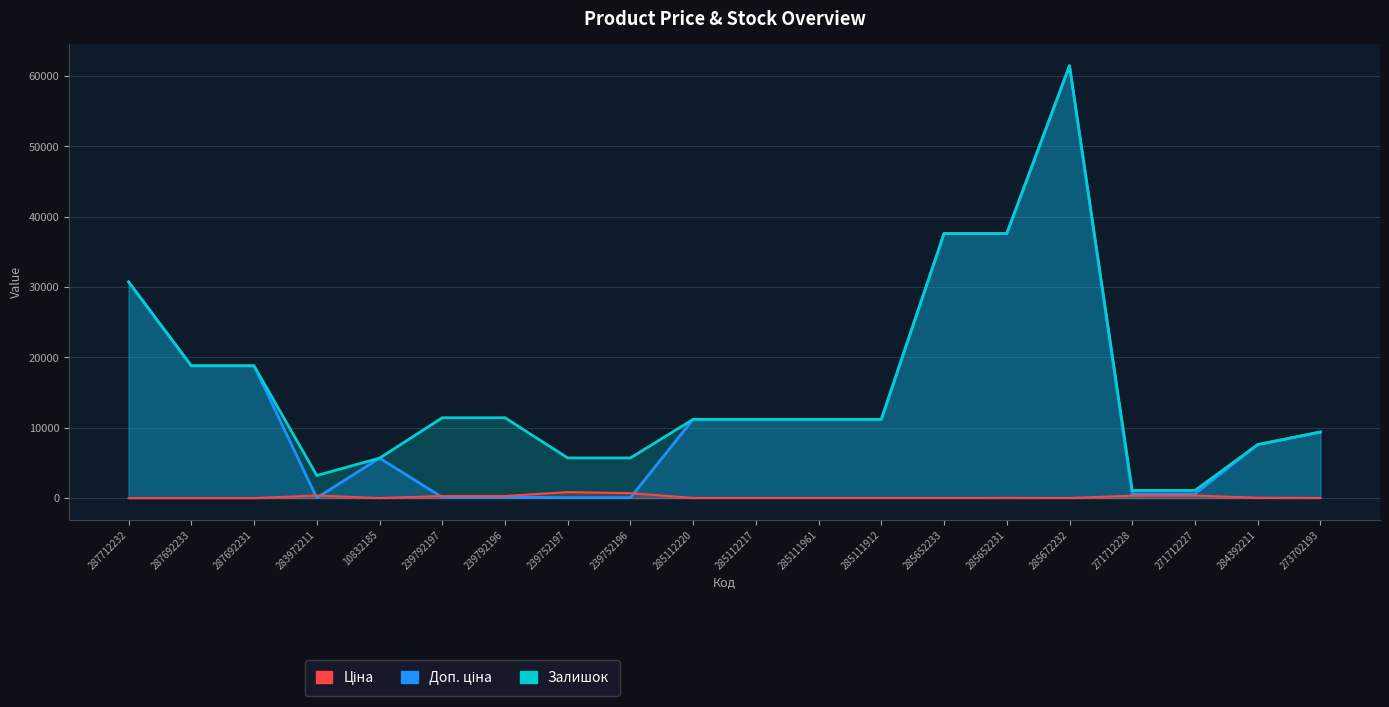

What is the total value across all series at 285112217?

22393.3